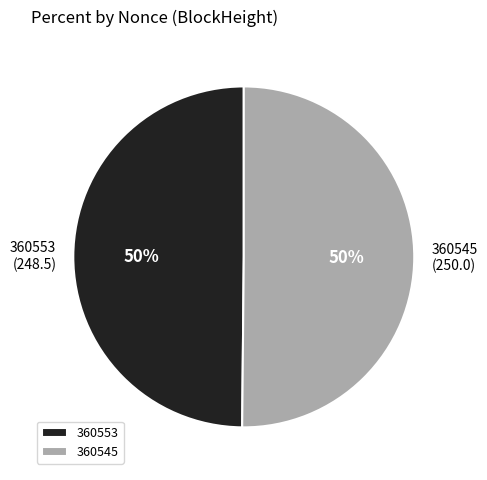

To the nearest percent, what percentage of the pie is 360545?

50%